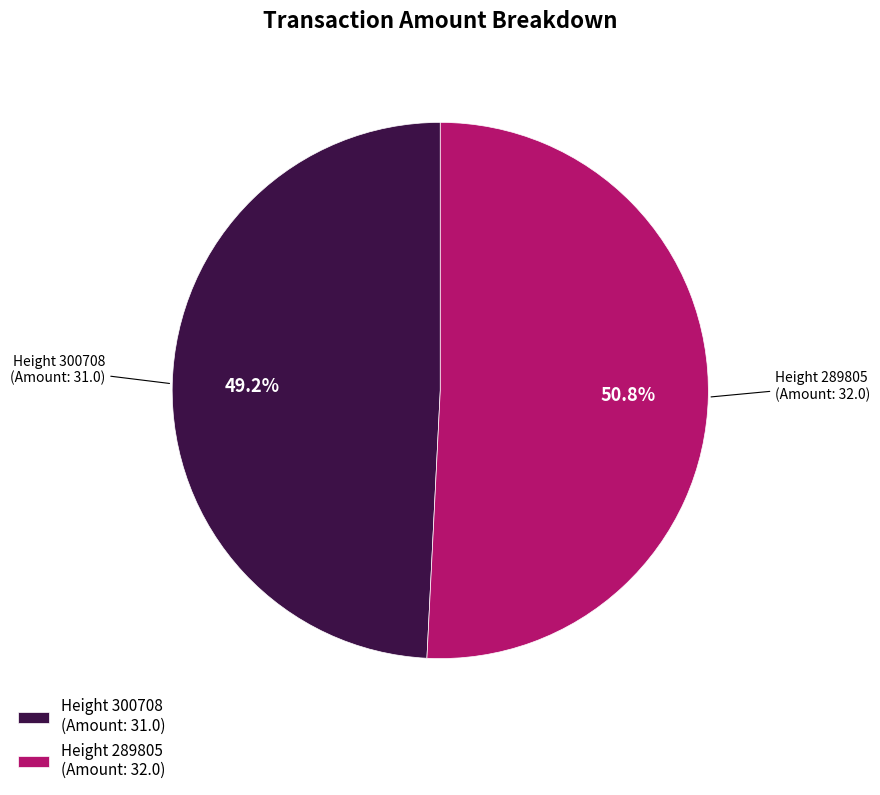

Count the number of slices in the pie.

2